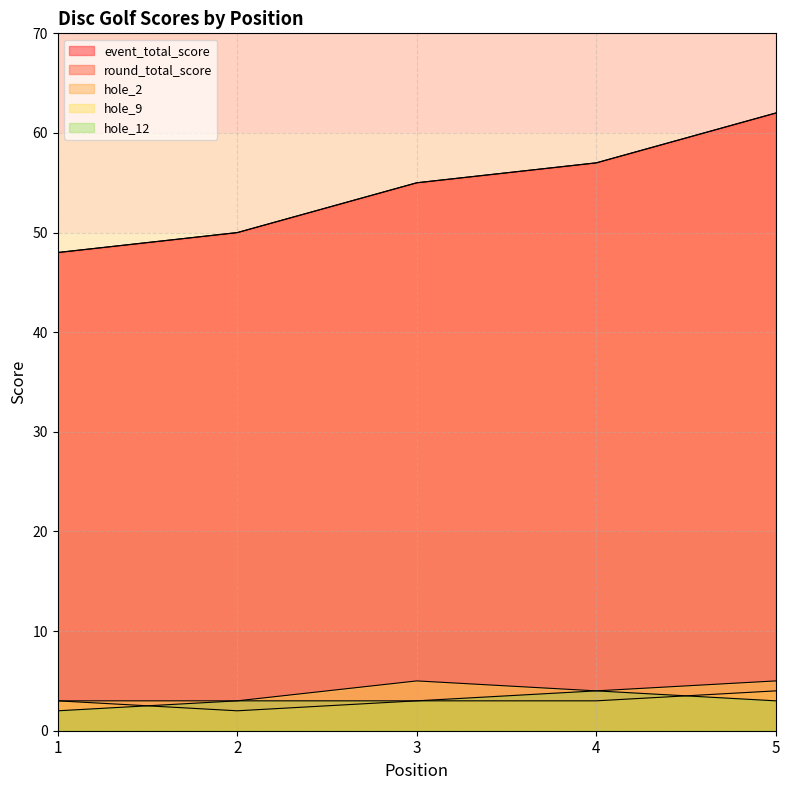

Does the chart display data point markers on the line(s)?

No